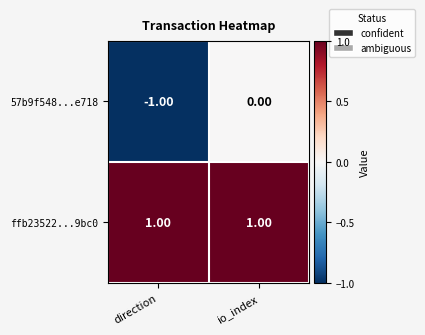

At which category does the chart reach its minimum across all series?

direction